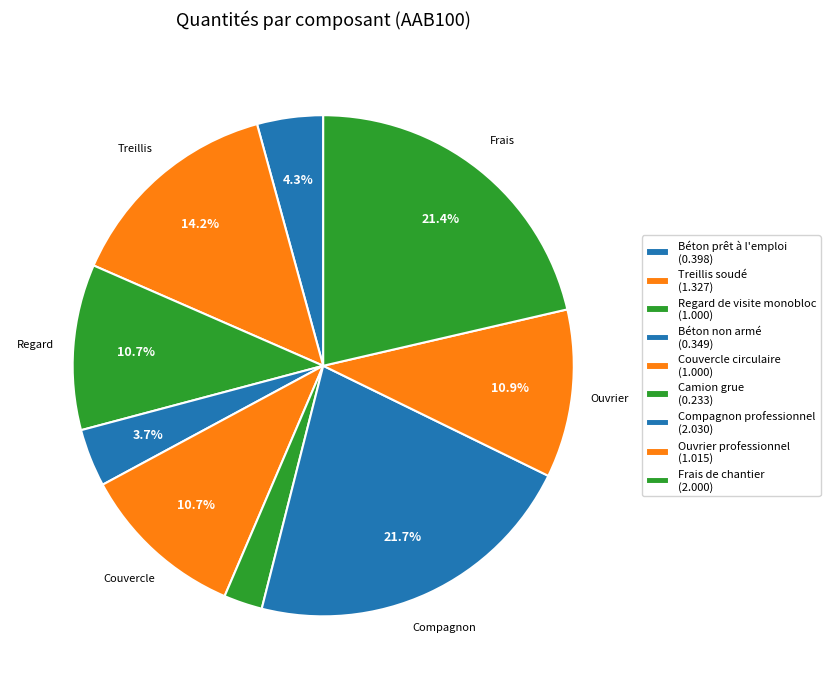

How many slices are in this pie chart?

9